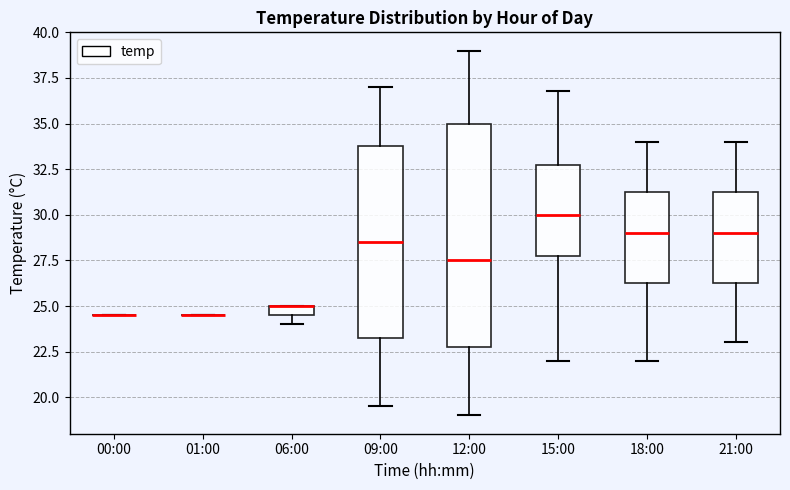

Where does the median line of the box for 21:00 sit on the y-axis? The values are not printed on the chart, so give them approximately, as read against the axis.

29.0